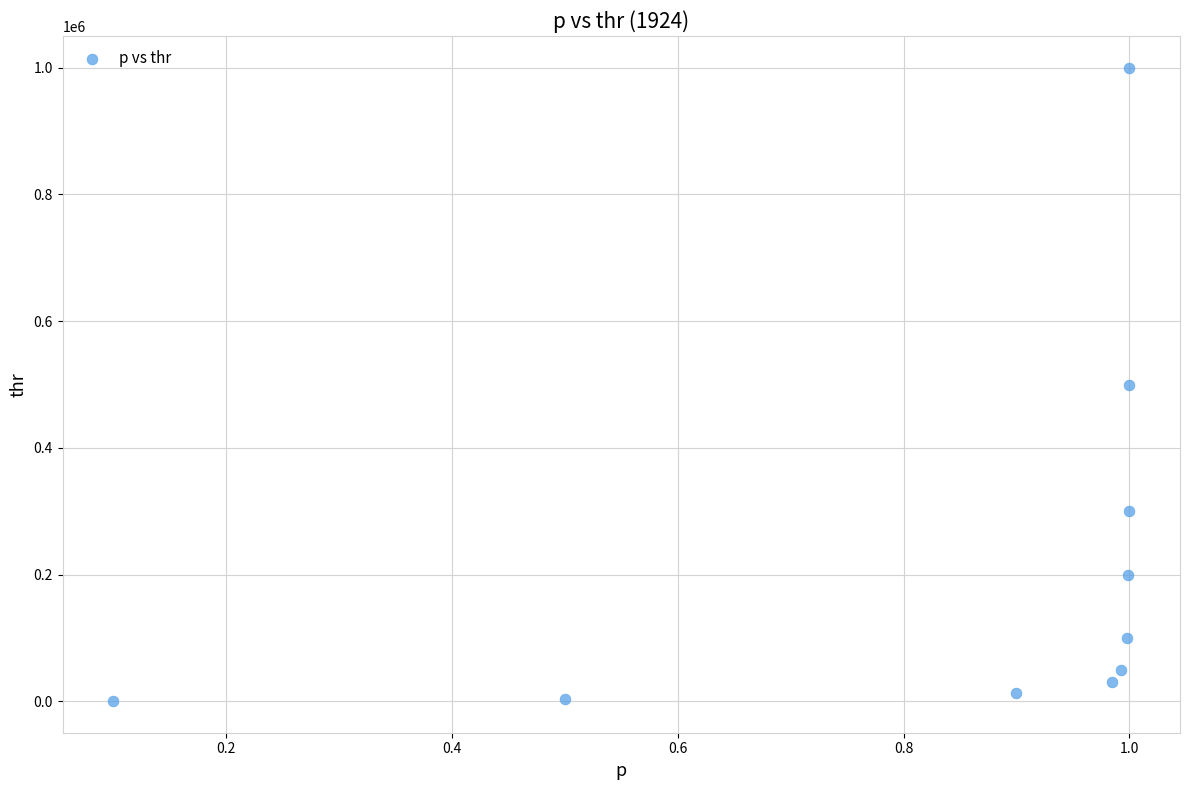

What is the range of X values (max minus min)?

0.9